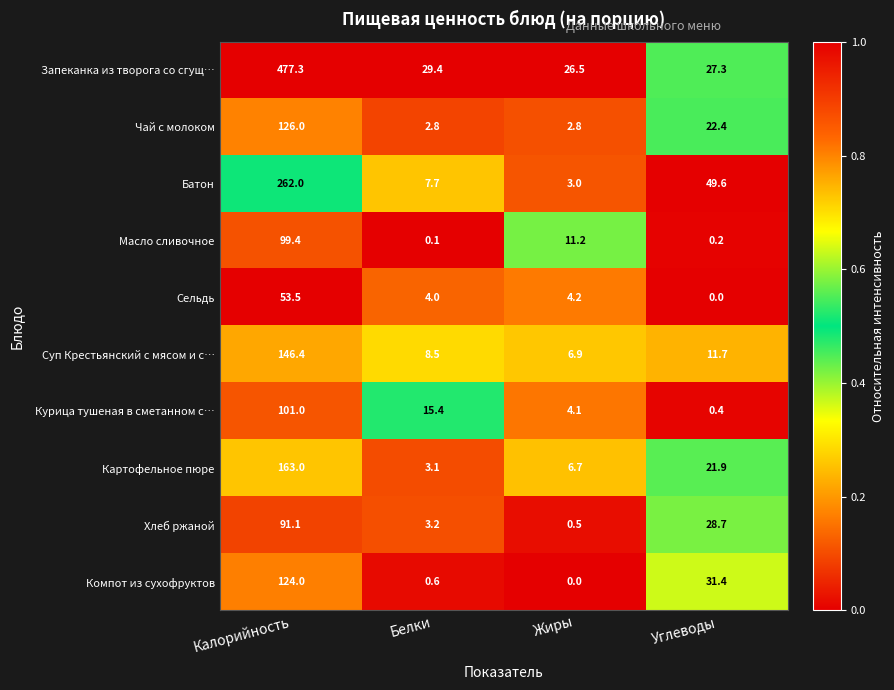

What is the highest value of the Картофельное пюре series?

163.0